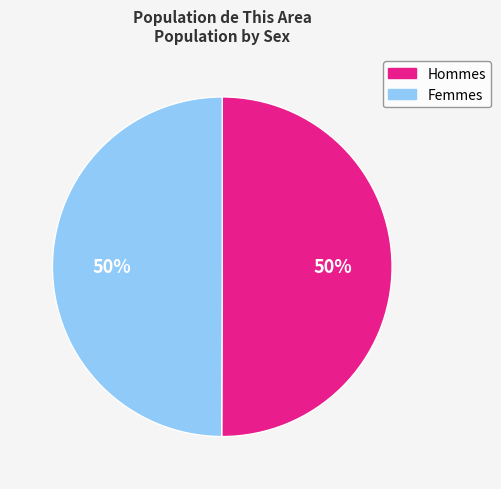

What percentage is the Hommes slice, to the nearest percent?

50%